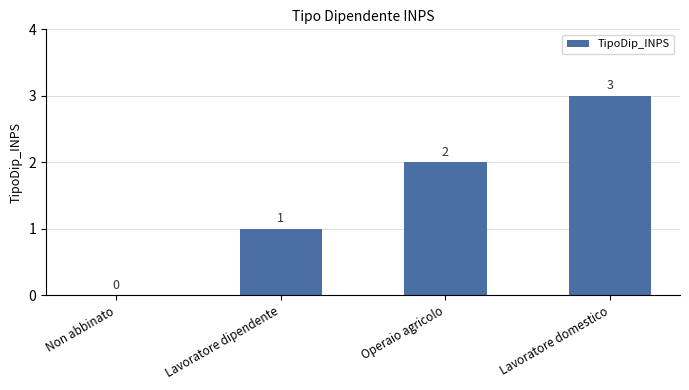

Where is the data nearest to the value 1?

Lavoratore dipendente